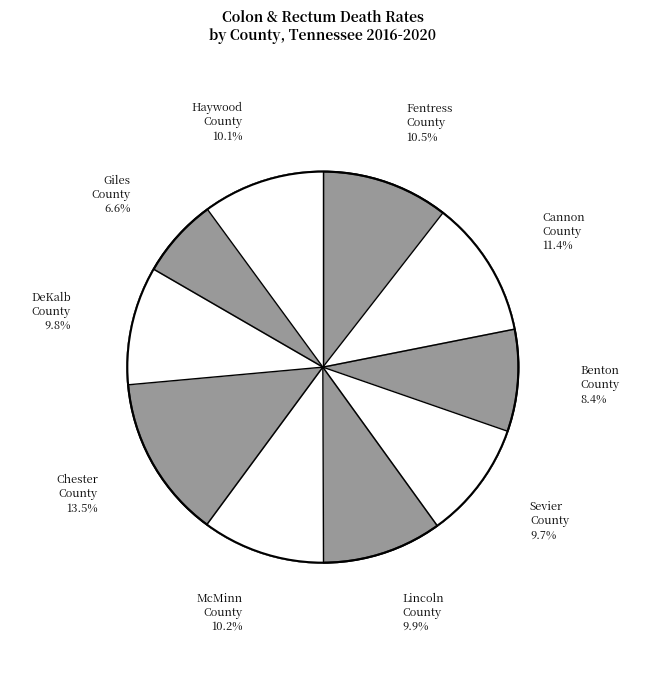

What percentage is the Lincoln County slice, to the nearest percent?

10%